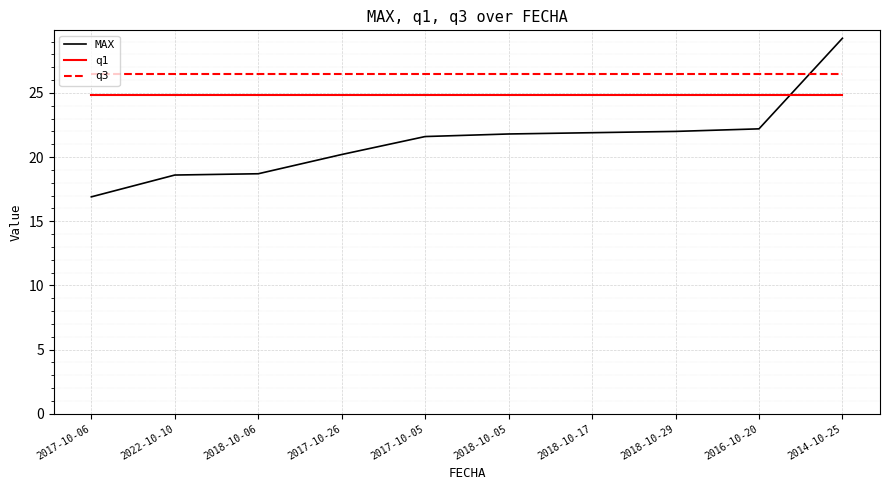

True or false: q3 and q1 intersect in this chart.

False